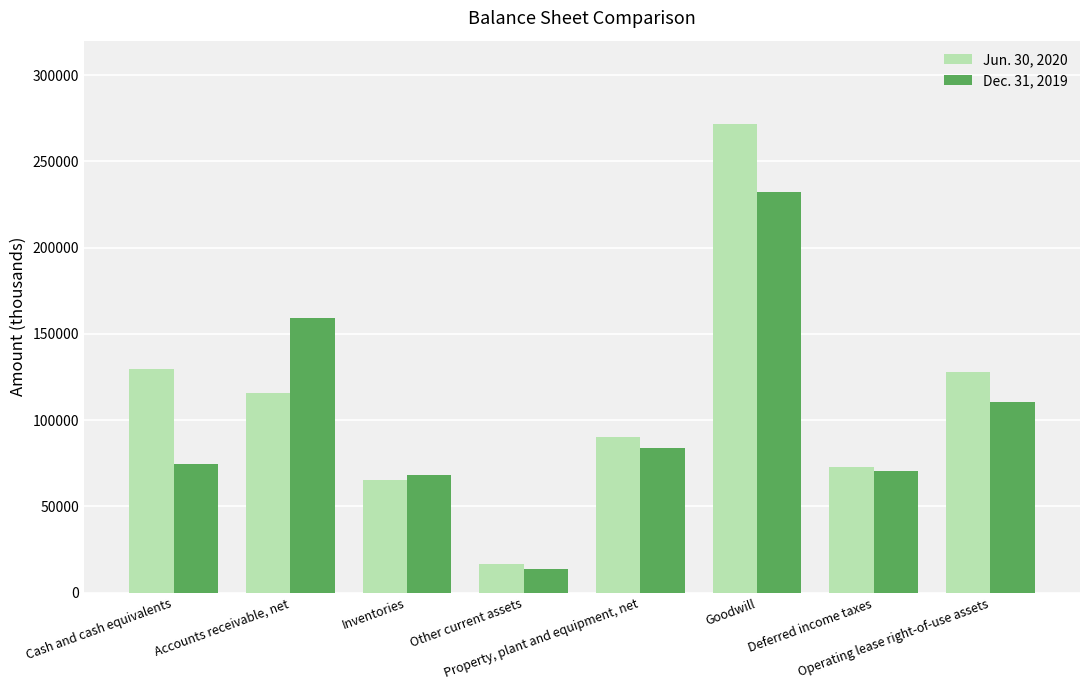

How many bars are there in each group?

2